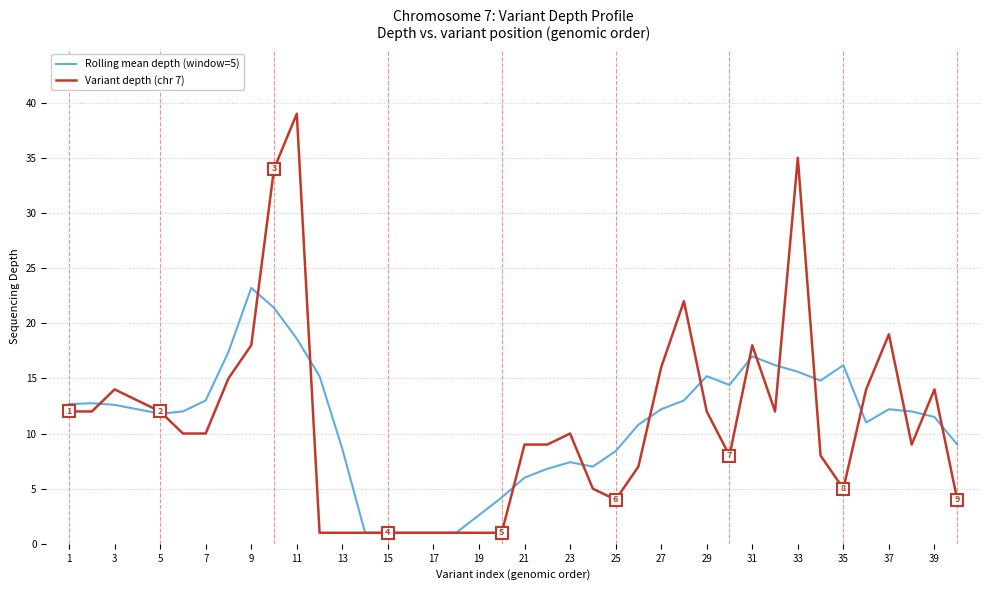

What is the difference between the second highest and minimum values in the Variant depth (chr 7) series?

34.0